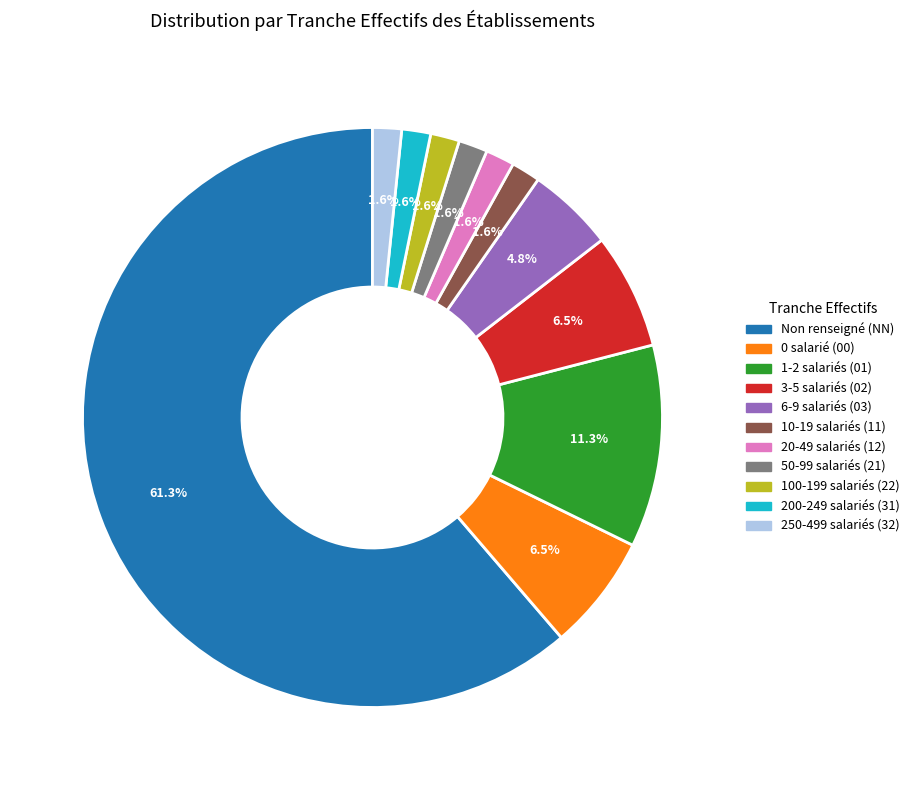

Is there a majority slice in this chart?

Yes